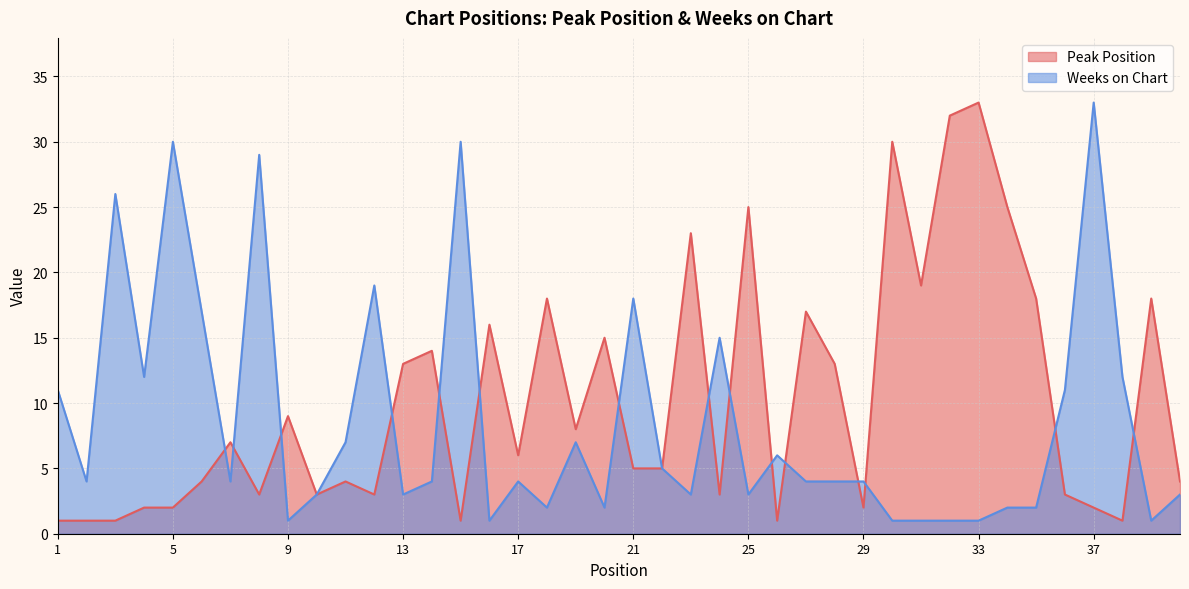

What is the sum of the Peak Position values at 38 and 6?

5